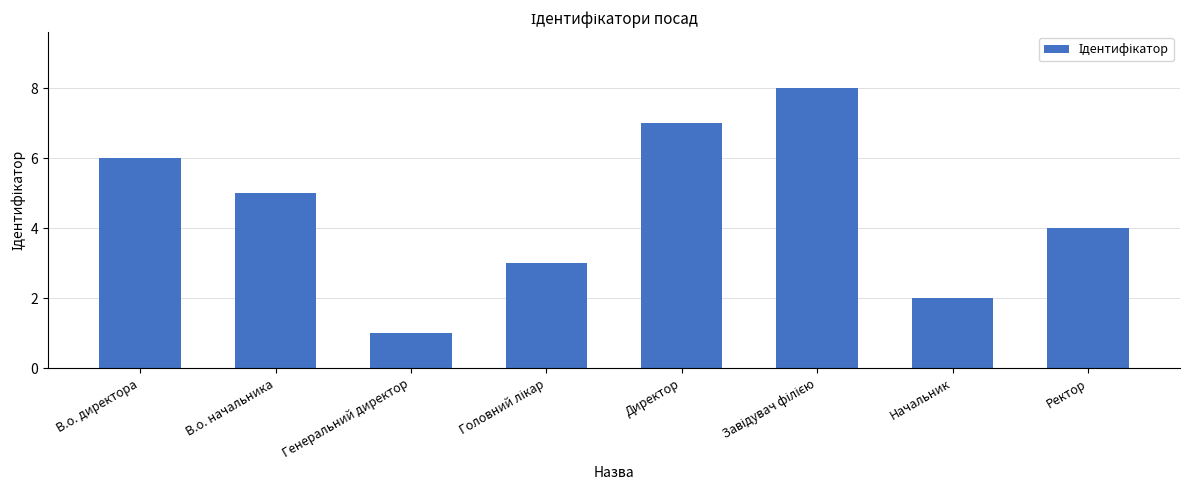

What is the label of the 8th bar from the right?

В.о. директора